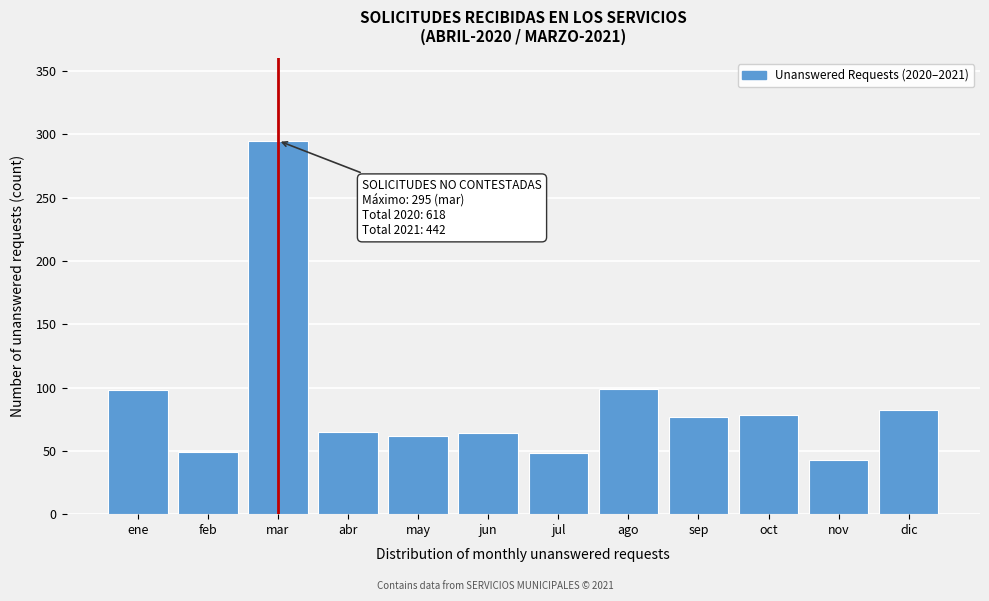

What is the maximum value shown in the chart?

295